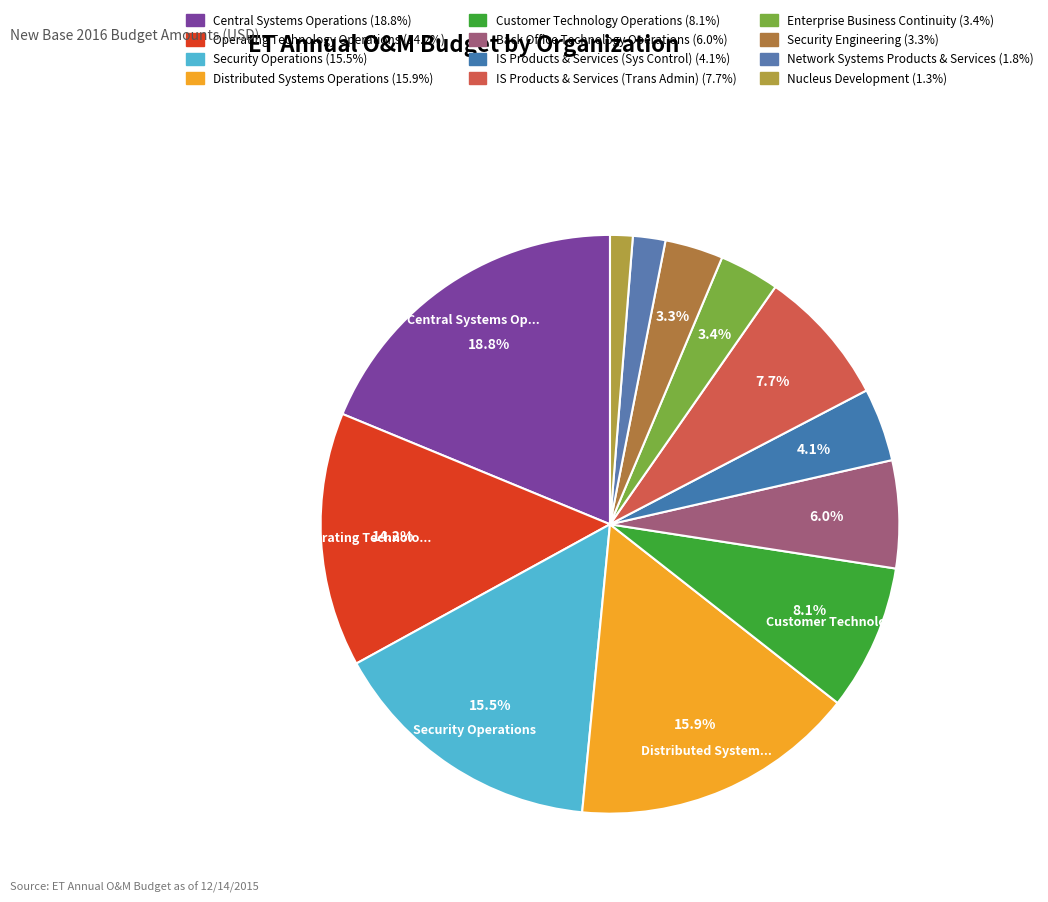

Is it true that Operating Technology Operations is 14% of the pie?

True